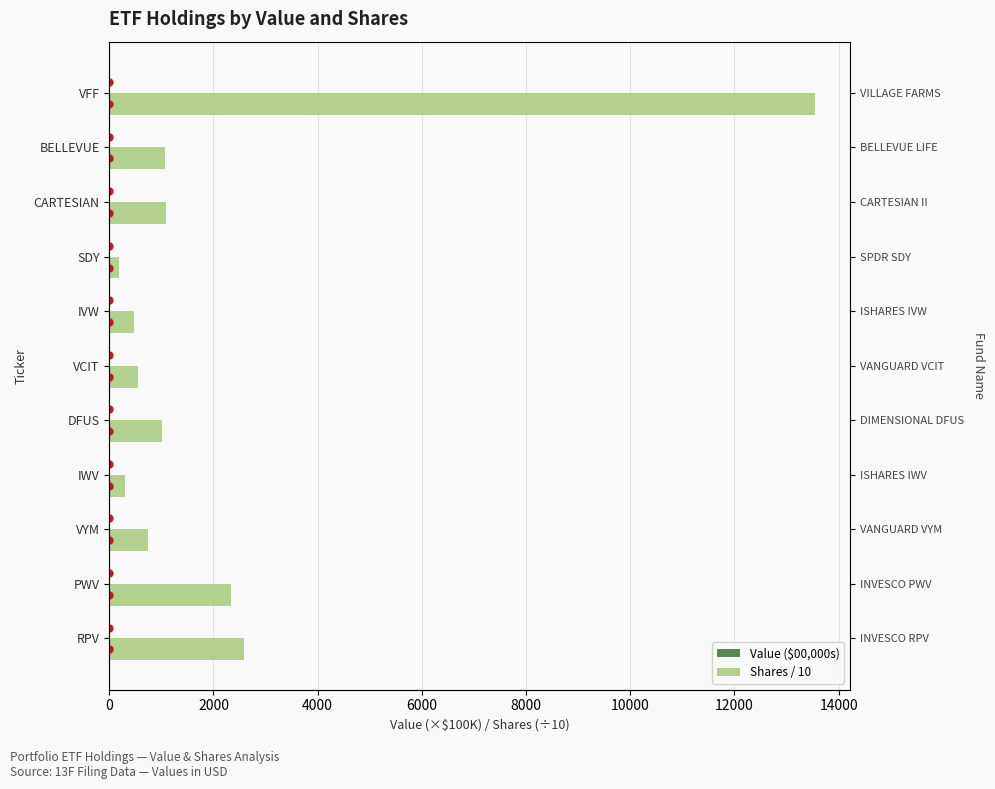

List the series in order of their peak value, highest first.

Shares / 10, Value ($00,000s)